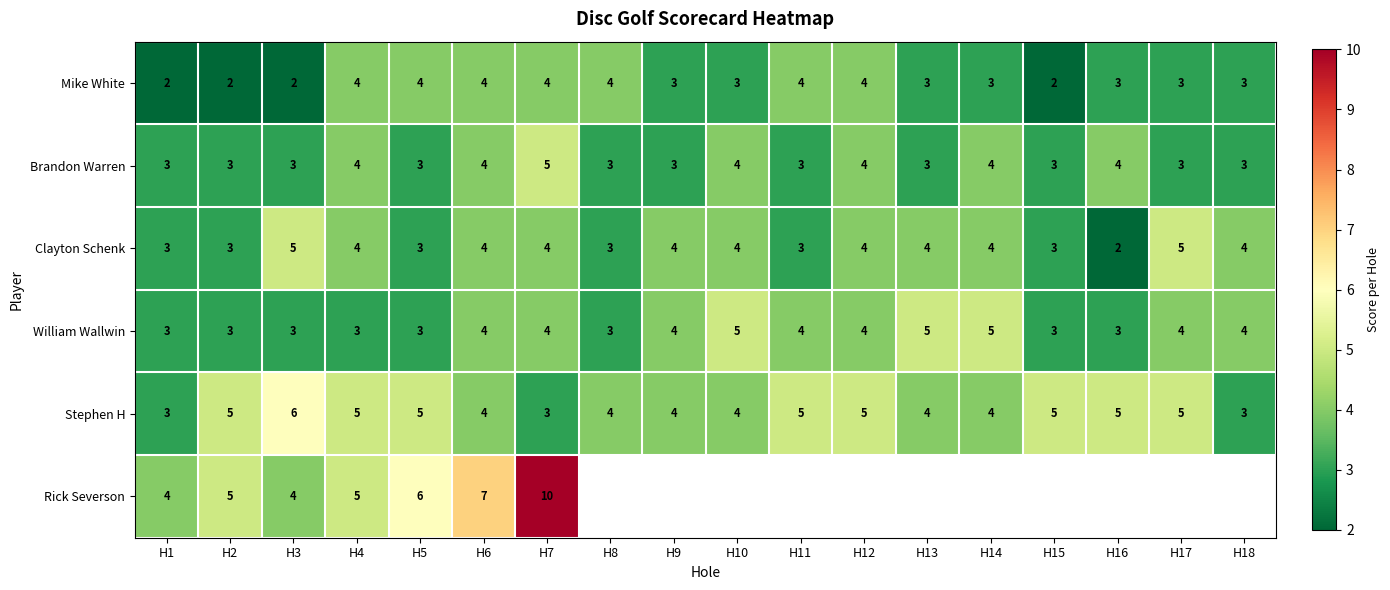

The Brandon Warren series shows 3 at H9. True or false?

True